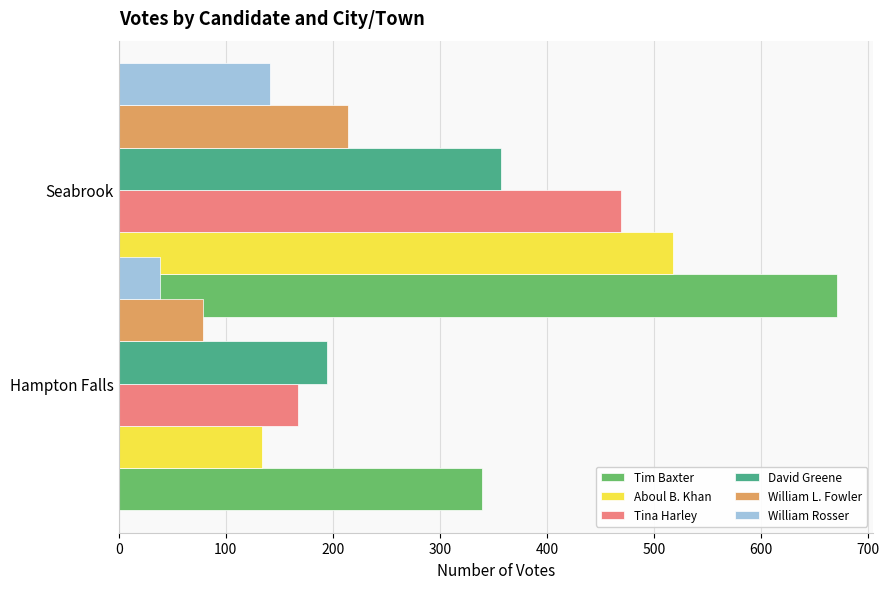

Is the value of Tina Harley at 100 greater than the value of Tim Baxter at 0?

Yes